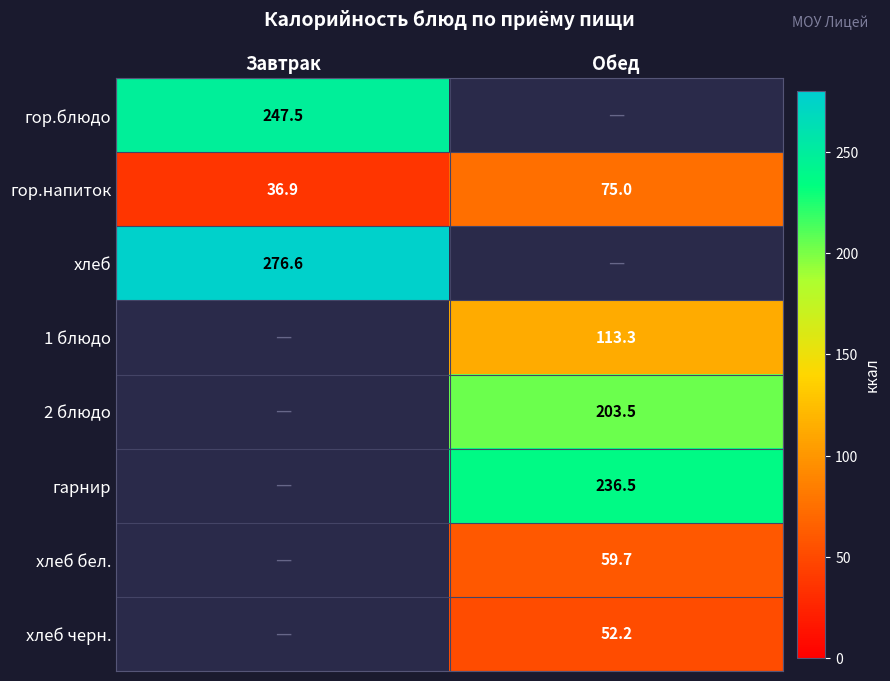

Which category has the lowest value in the гор.напиток series?

Завтрак